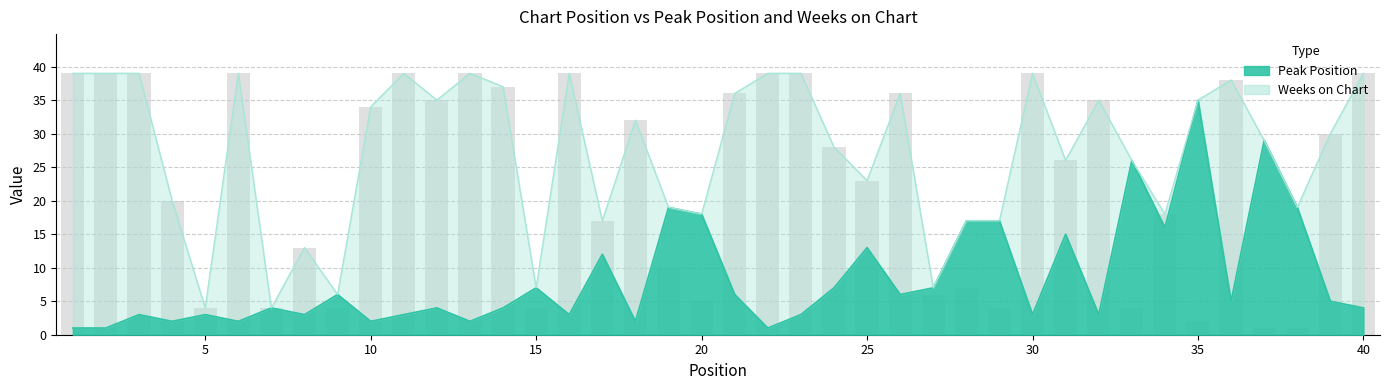

What is the minimum value shown in the chart?

1